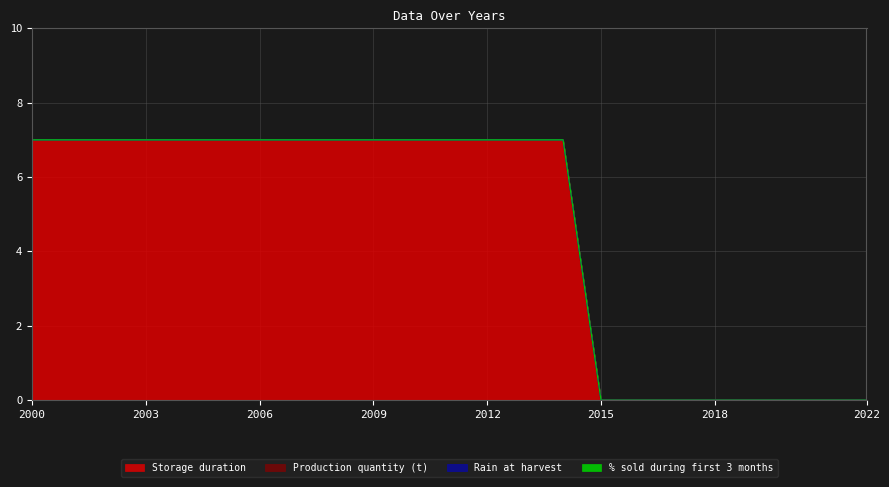

True or false: Production quantity (t) and Storage duration intersect in this chart.

False